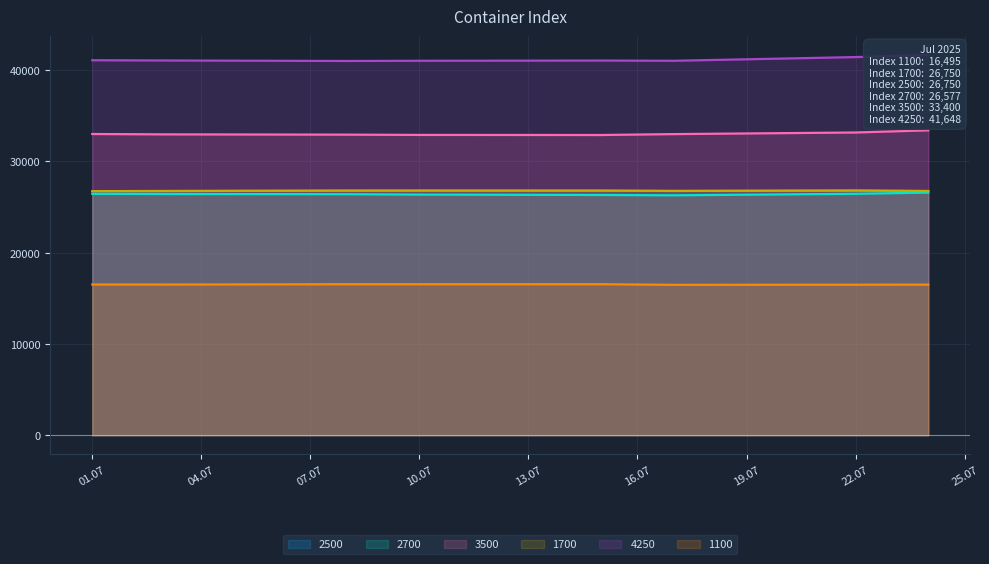

How many data points in 2500 are less than 26791?

4